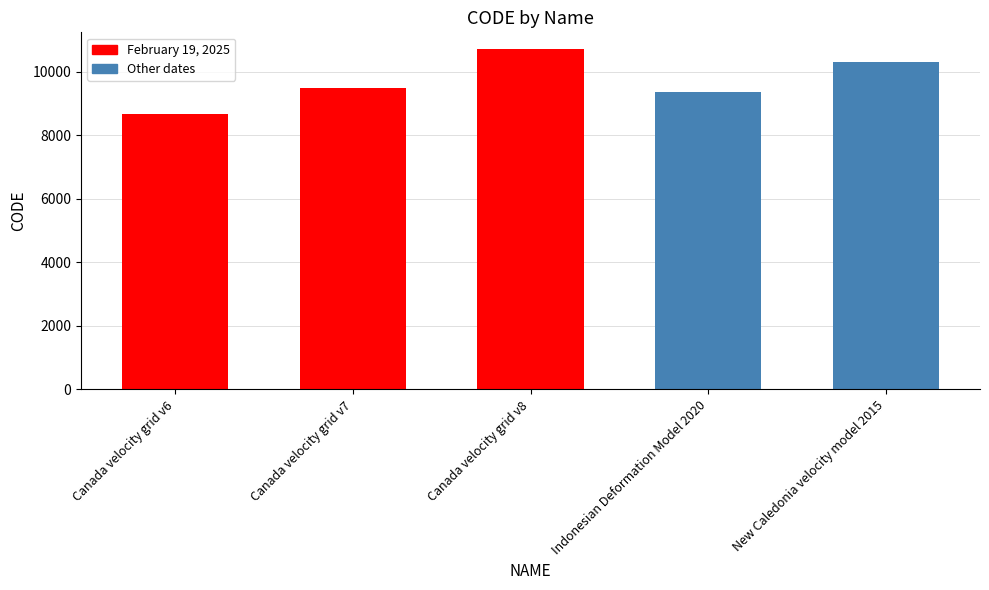

What is the label of the 5th bar from the left?

New Caledonia velocity model 2015